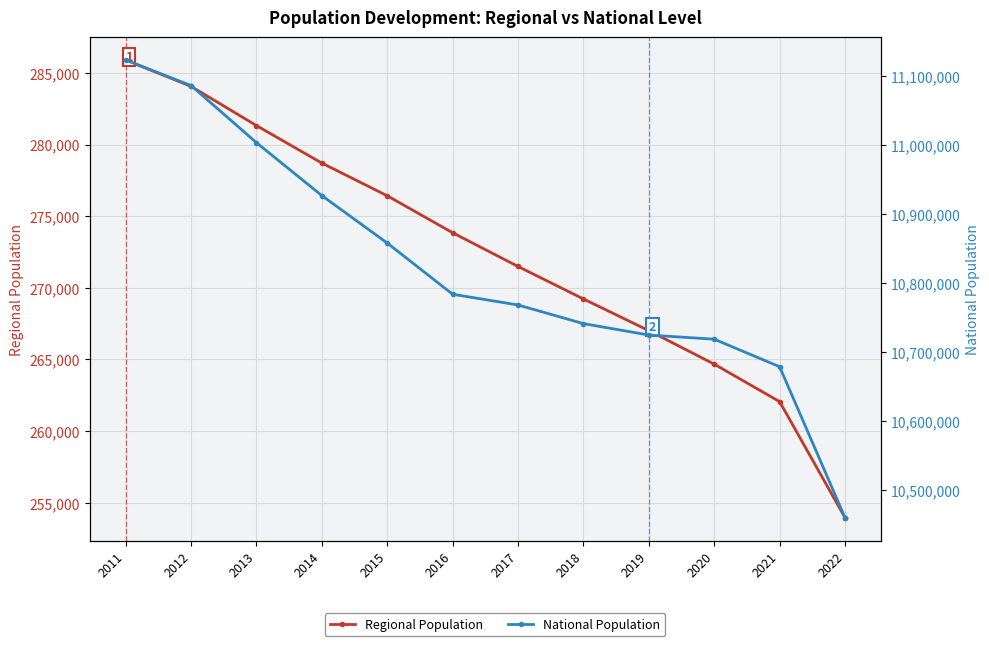

Reading left to right, extract all data points from this chart.

Regional Population: 285899	284061	281324	278706	276423	273843	271488	269222	267008	264670	262052	253954
National Population: 11123392	11086406	11003615	10926807	10858018	10783748	10768193	10741165	10724599	10718565	10678632	10459782